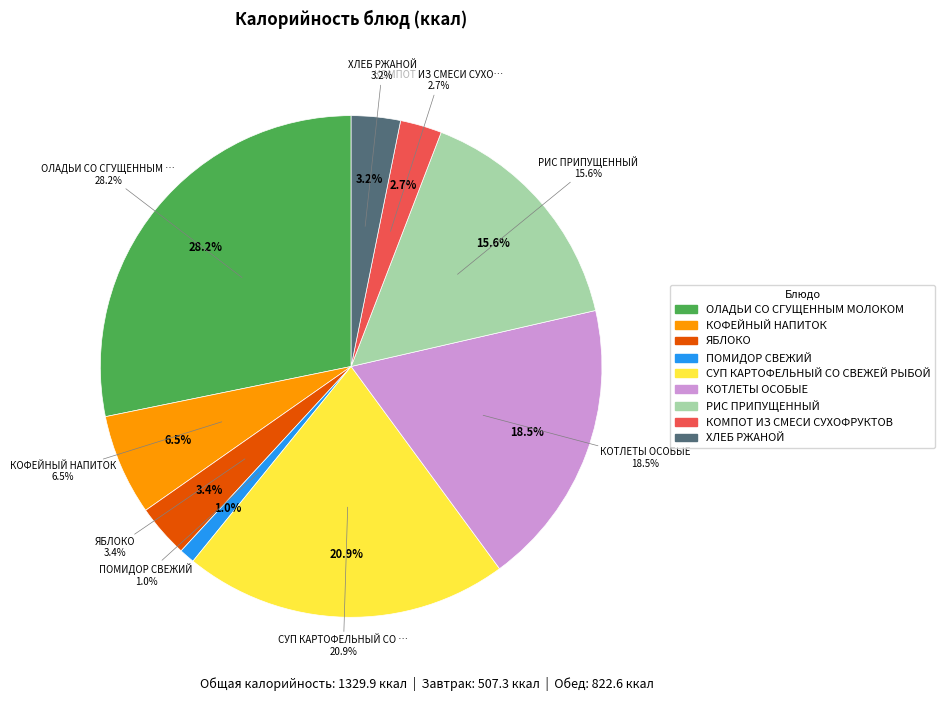

Which category has the biggest portion of the pie?

ОЛАДЬИ СО СГУЩЕННЫМ МОЛОКОМ